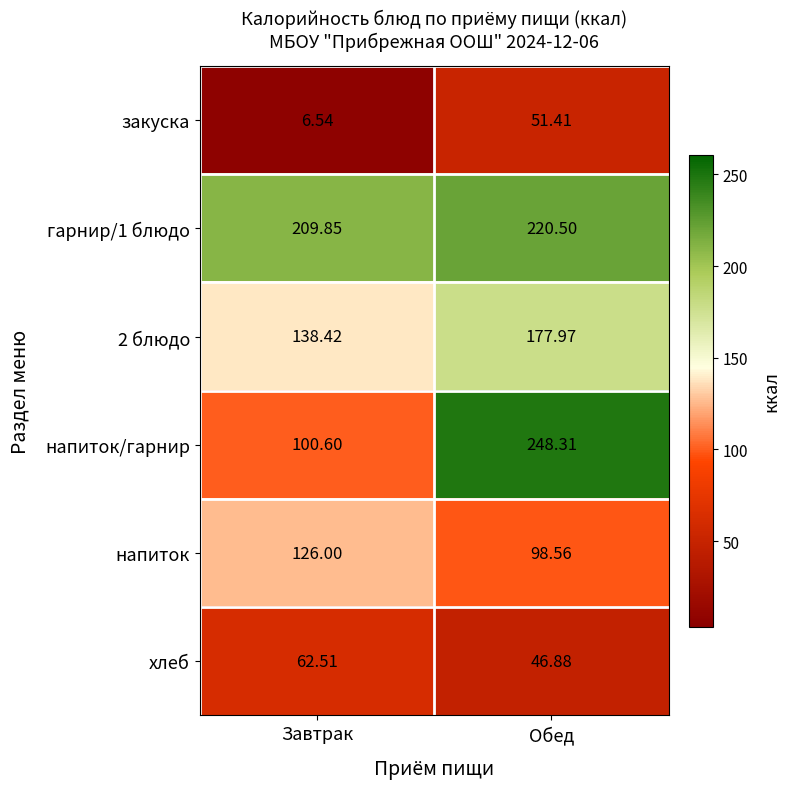

Between Завтрак and Обед, which series saw the biggest shift?

напиток/гарнир